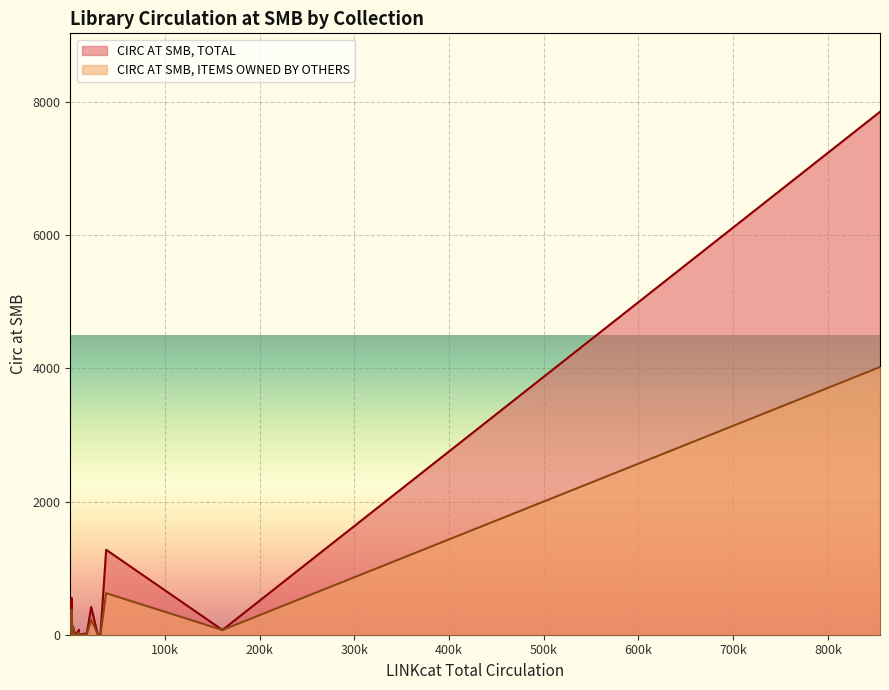

What is the maximum value shown in the chart?

7856